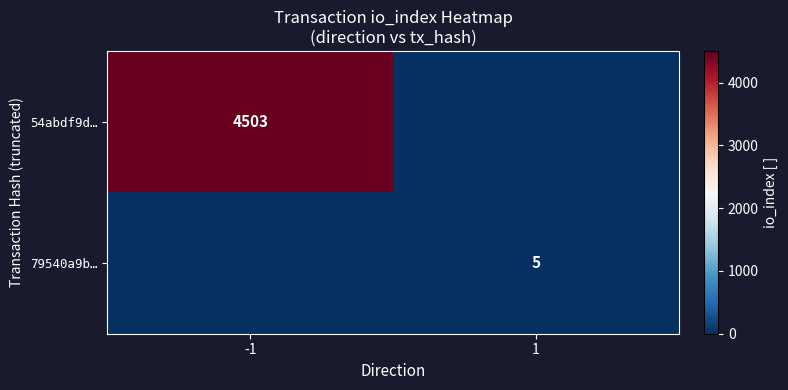

The 54abdf9d… series shows 1615 at -1. True or false?

False